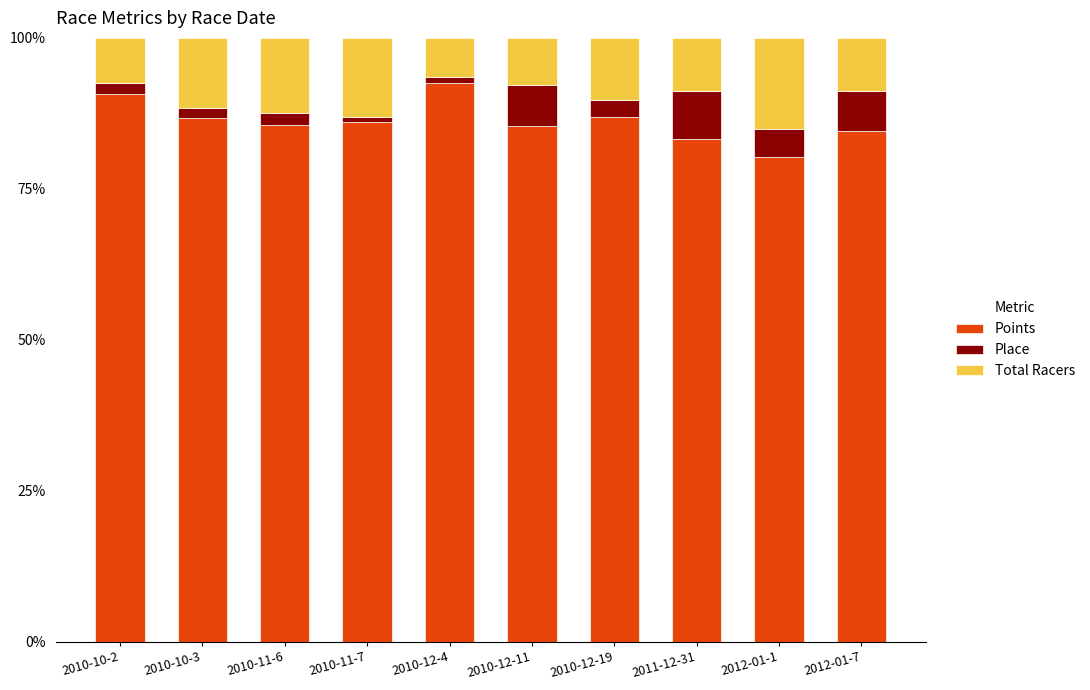

What is the total value across all series at 2012-01-1?

100.0